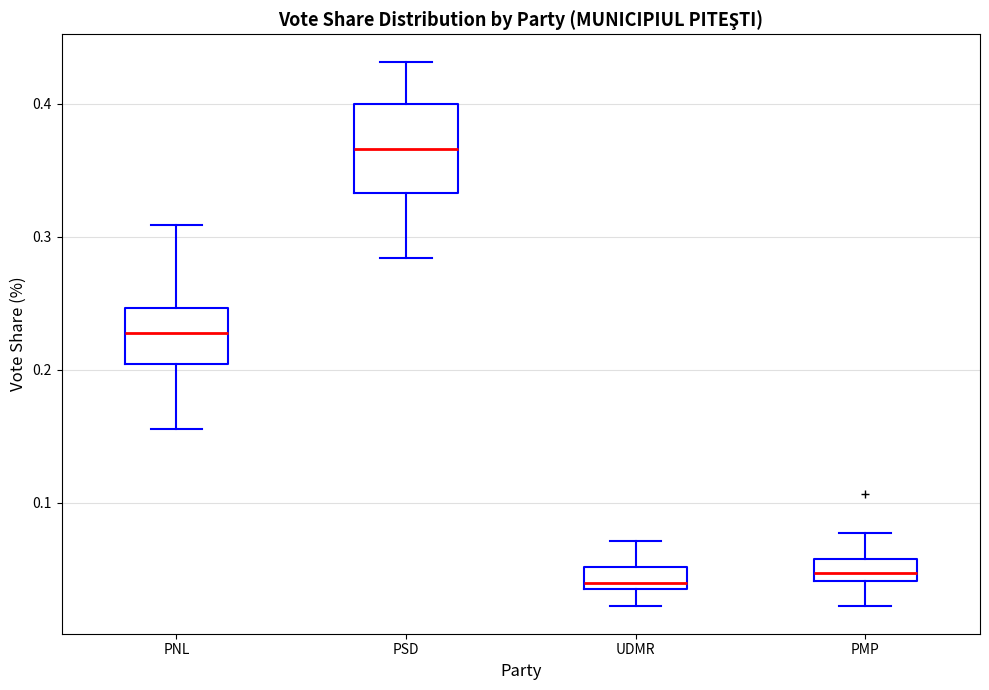

Reading left to right, read every box against the y-axis: the position of its median line, the range the box covers, and the ends of its whiskers. The values are not printed on the chart, so give them approximately, as read against the axis.

PNL: median 0.23, box 0.20 to 0.25, whiskers 0.16 to 0.31
PSD: median 0.37, box 0.33 to 0.40, whiskers 0.28 to 0.43
UDMR: median 0.04 (just above the box's lower edge), box 0.04 to 0.05, whiskers 0.02 to 0.07
PMP: median 0.05, box 0.04 to 0.06, whiskers 0.02 to 0.08